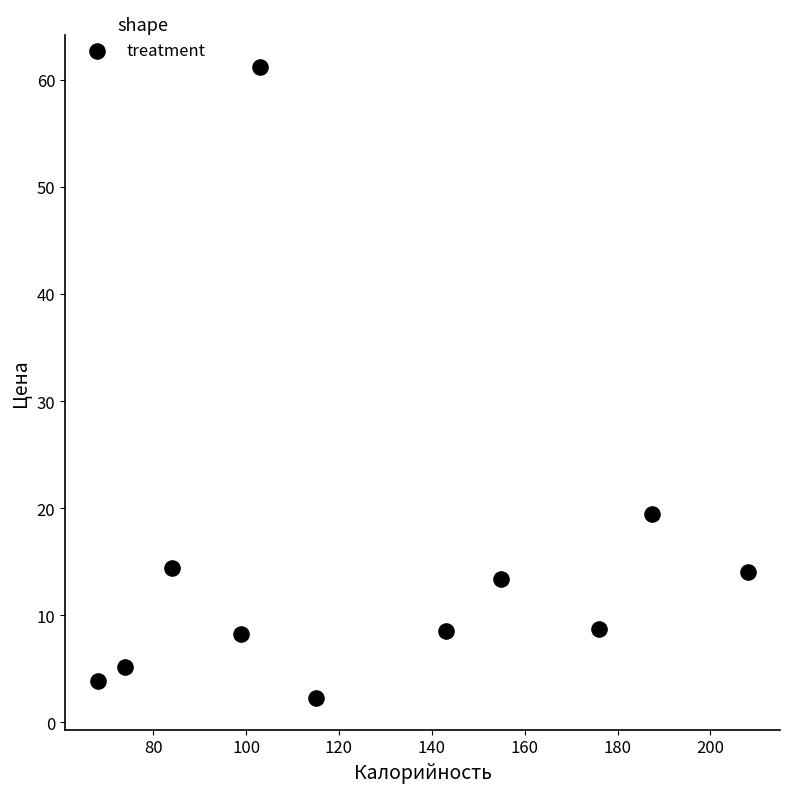

What Y value in the scatter plot is closest to 31?

19.4